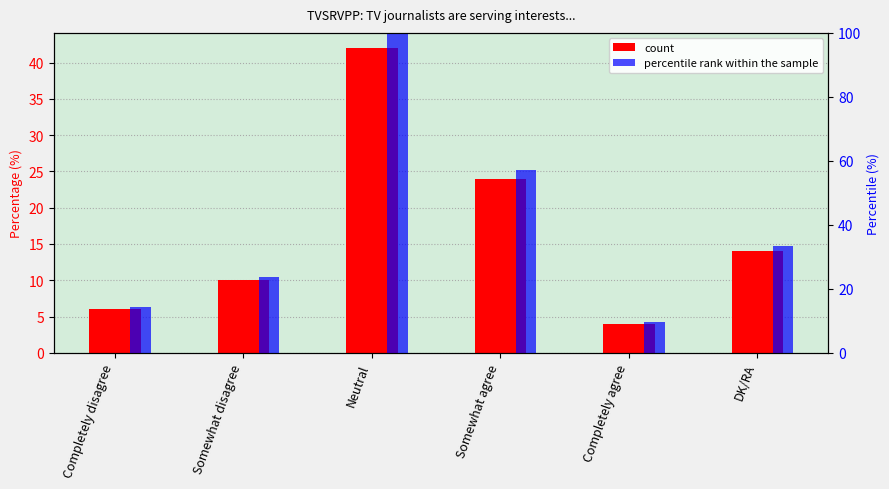

At how many categories does at least one series exceed 12?

5